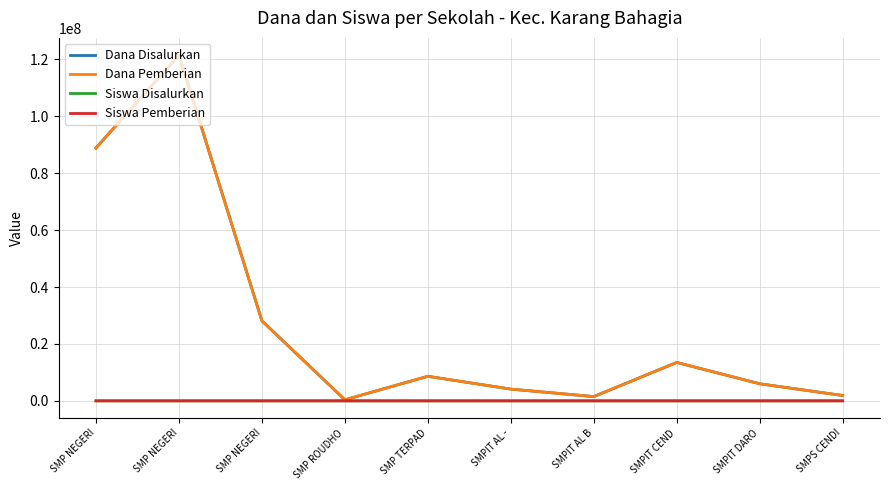

What is the greatest value displayed?

121500000